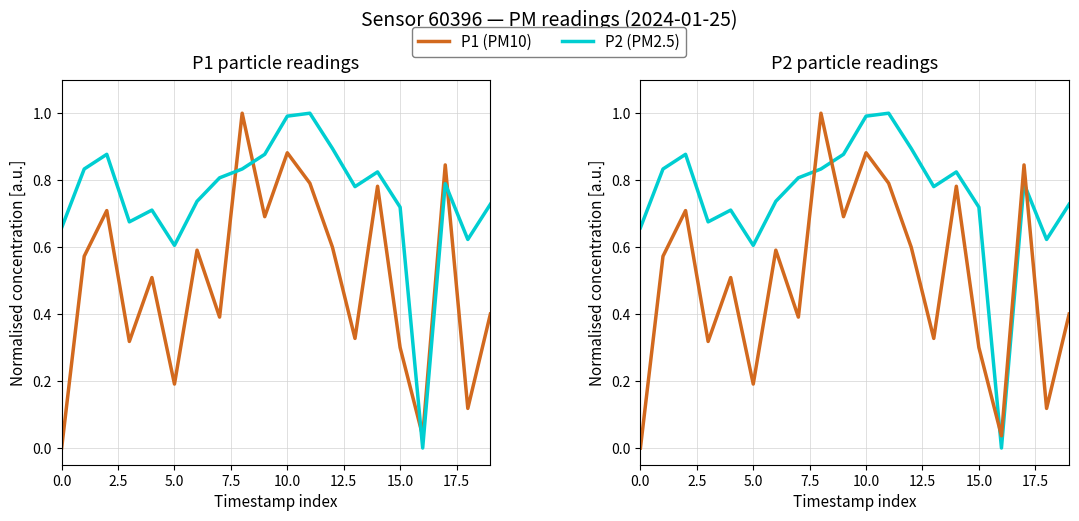

At which category is the sum across all series the highest?

10